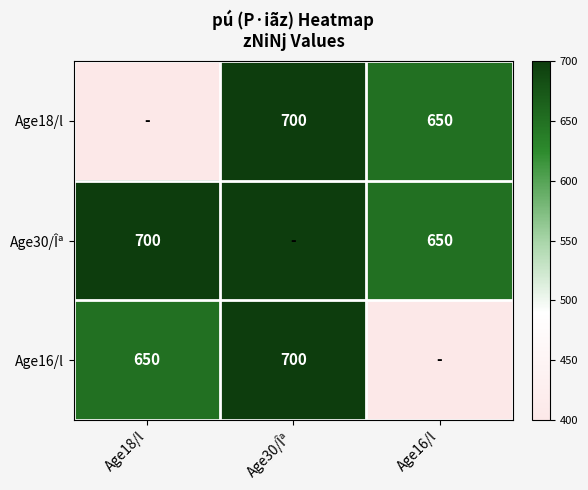

True or false: Age18/l has a value of 1257 at Age30/Îª.

False